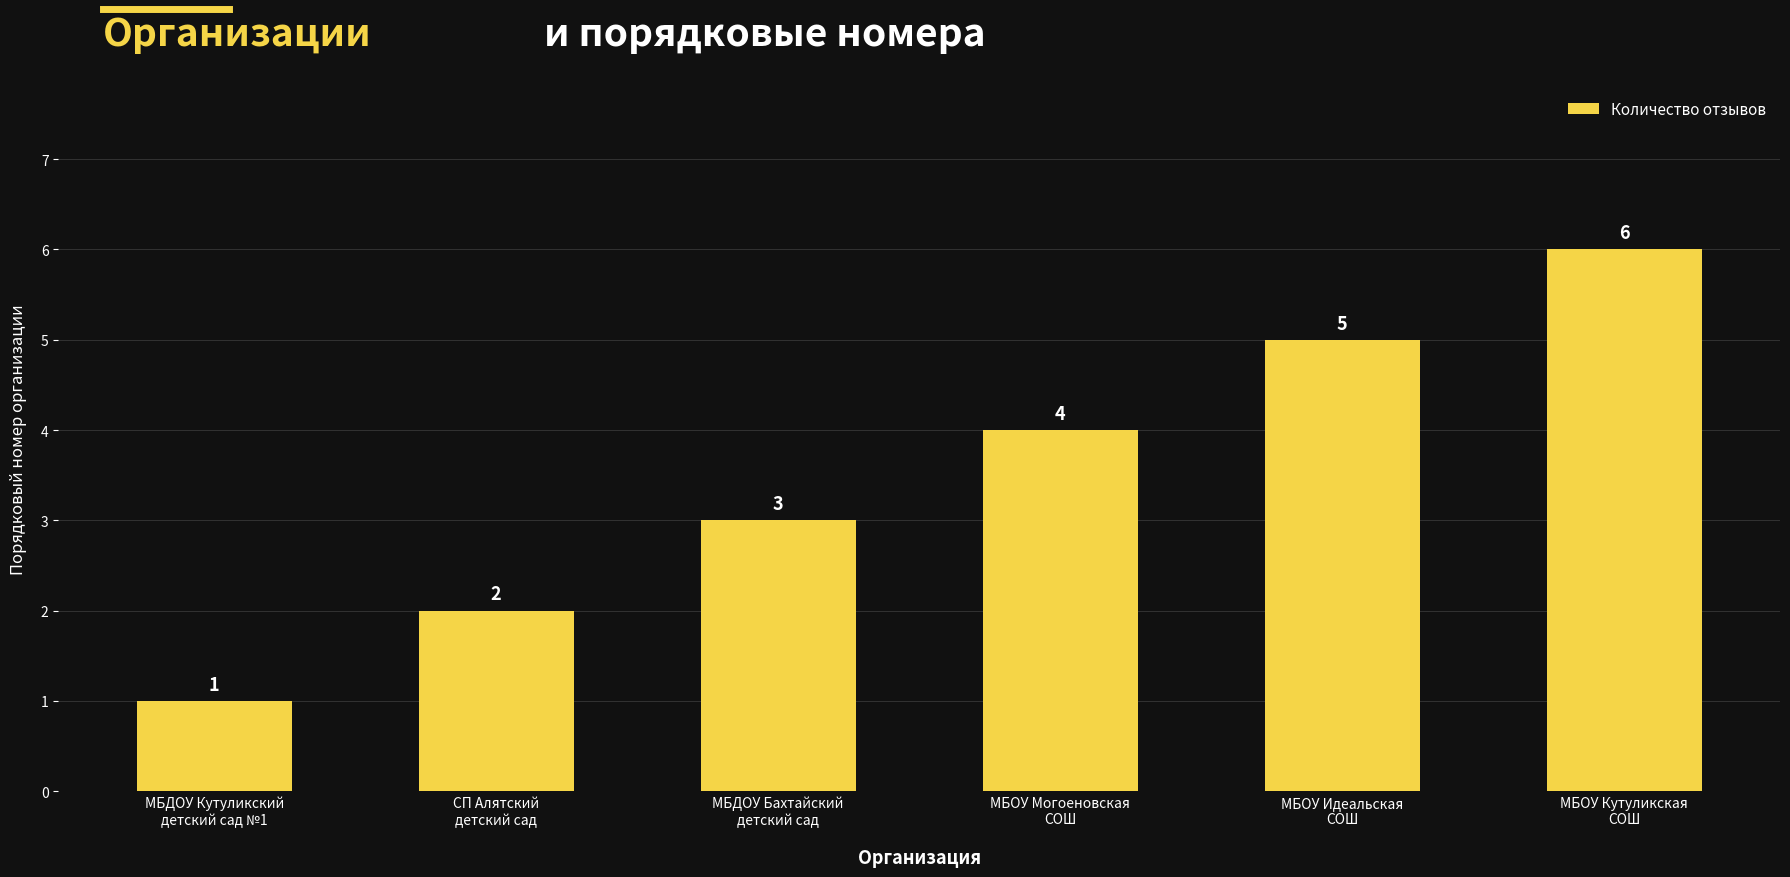

What is the minimum value shown in the chart?

1